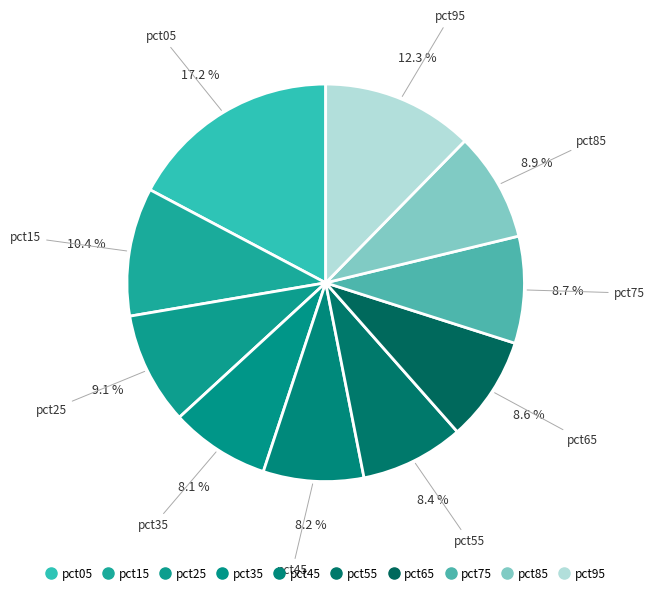

Which has a higher value, pct55 or pct95?

pct95